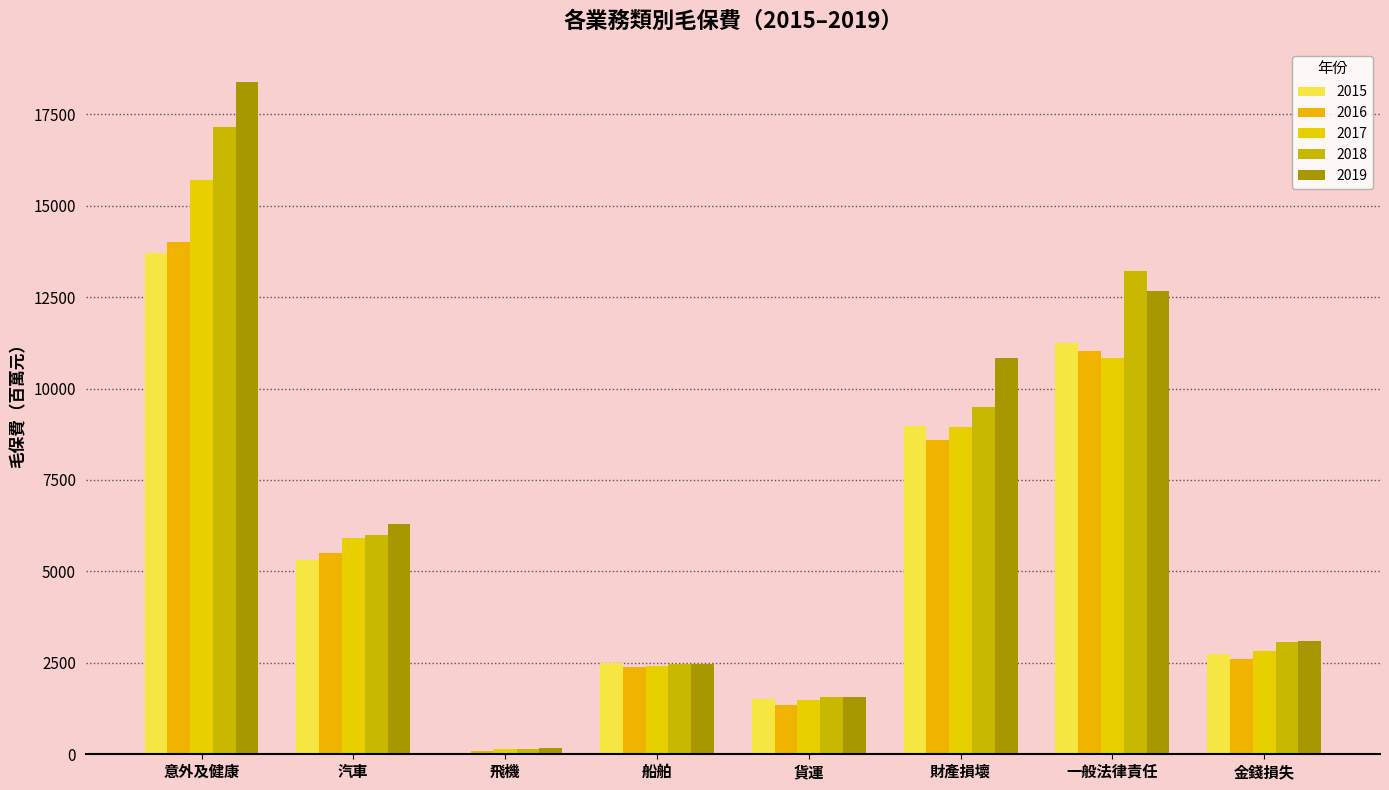

At which category is the sum across all series the highest?

意外及健康